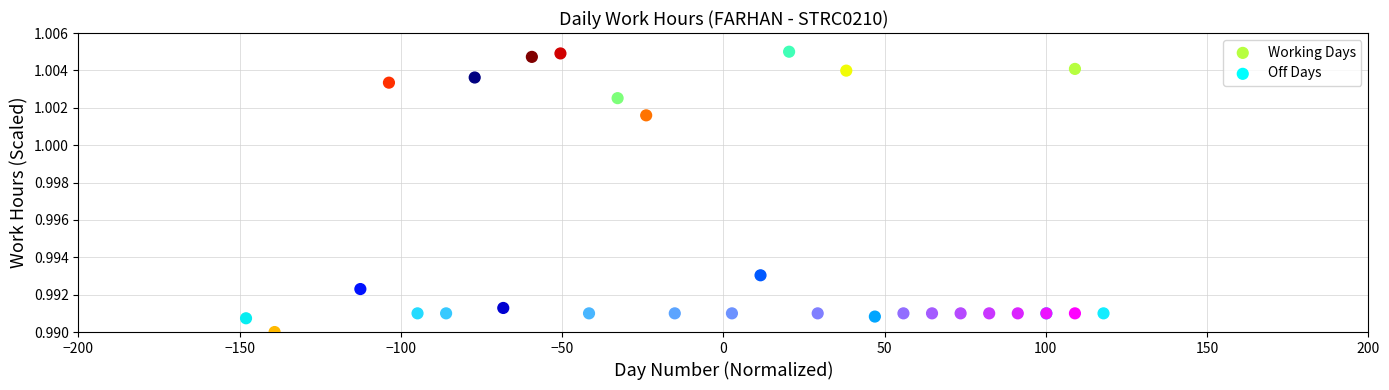

Which series contains the lowest Y value?

Working Days